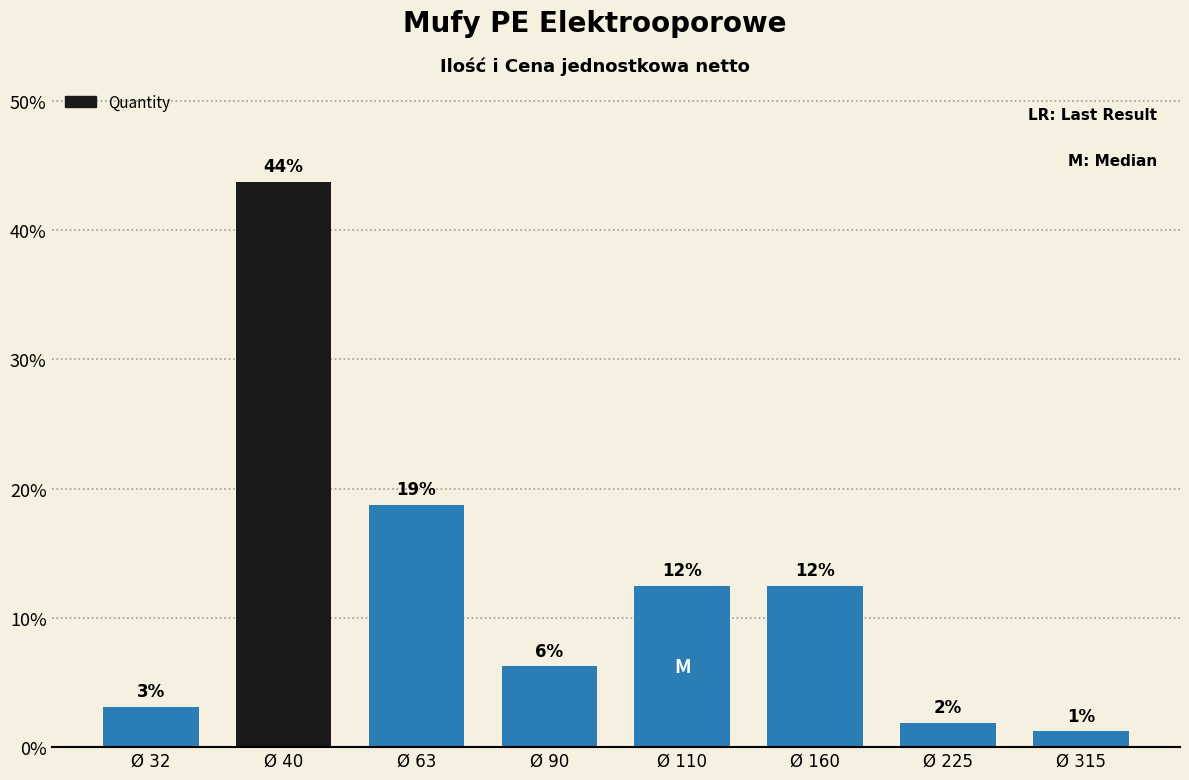

Reading left to right, transcribe all the data shown in this chart.

Ø 32=3.1	Ø 40=43.8	Ø 63=18.8	Ø 90=6.2	Ø 110=12.5	Ø 160=12.5	Ø 225=1.9	Ø 315=1.2